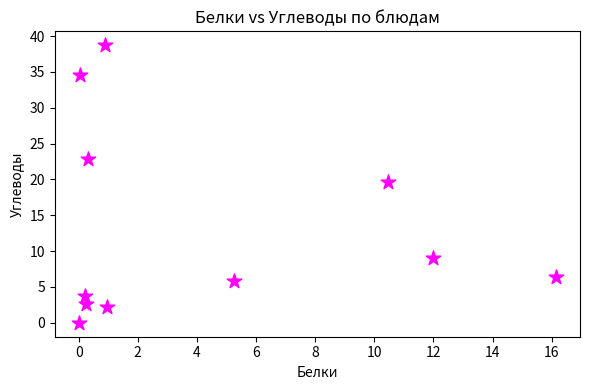

What is the average Y value?

13.2